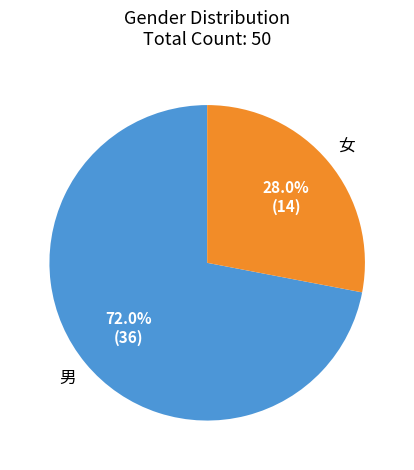

How many segments does this pie chart have?

2